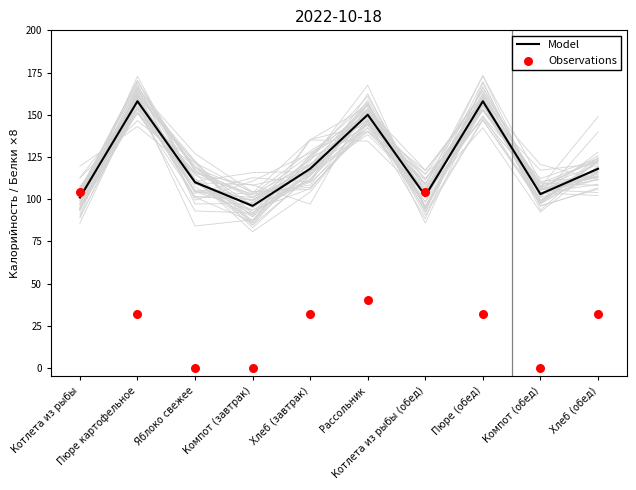

What is the total value across all series at Котлета из рыбы?

205